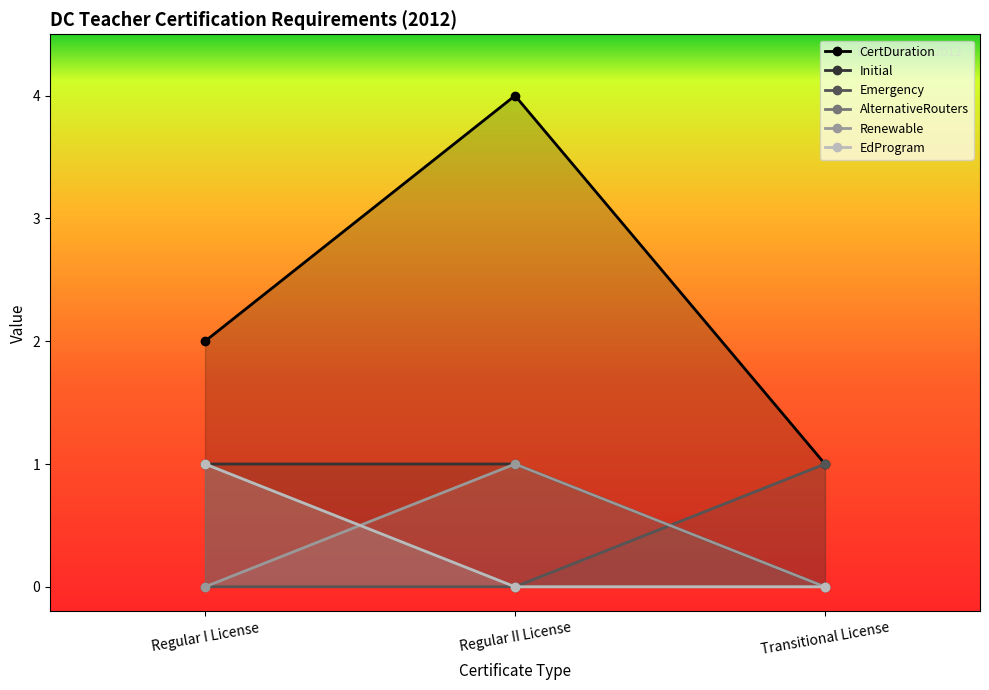

What is the difference between the maximum and minimum values in the EdProgram series?

1